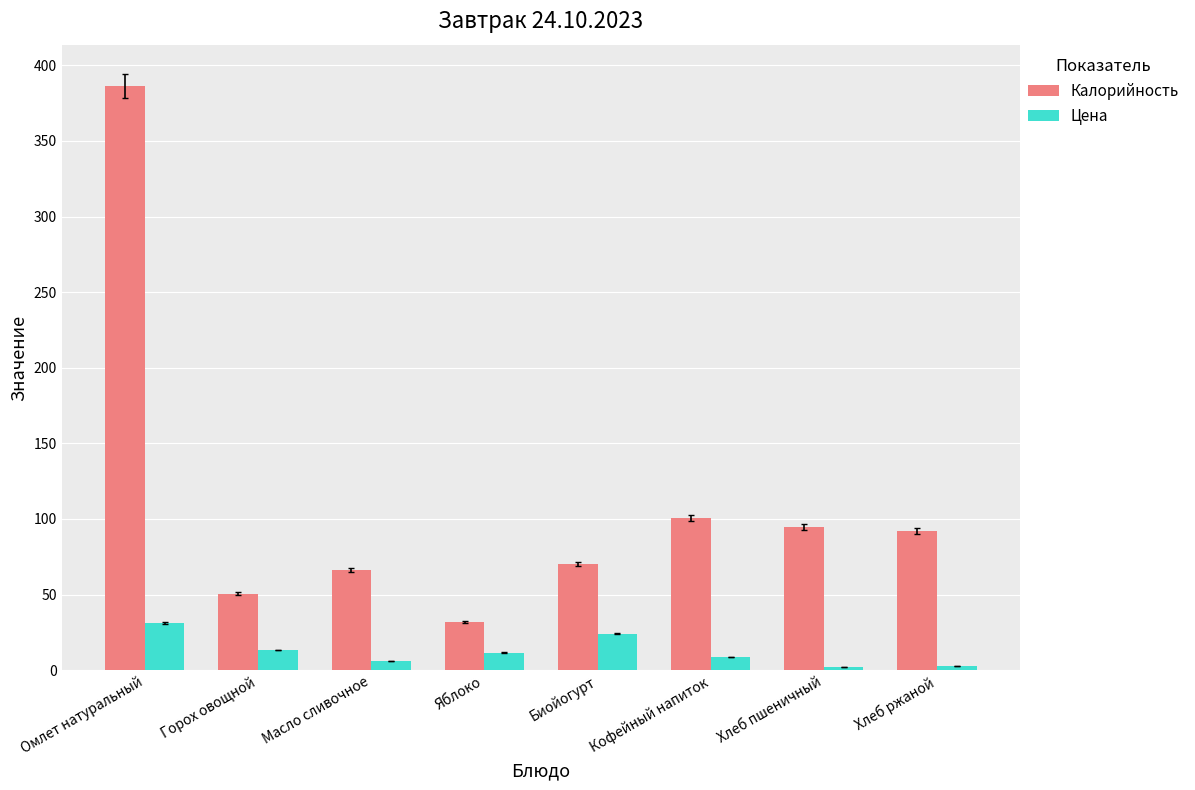

What is the difference between the maximum and minimum values in the Калорийность series?

354.2